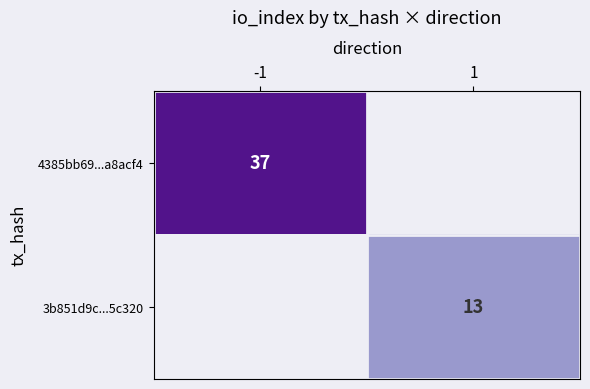

Is it true that 4385bb69...a8acf4 equals 37 at -1?

True